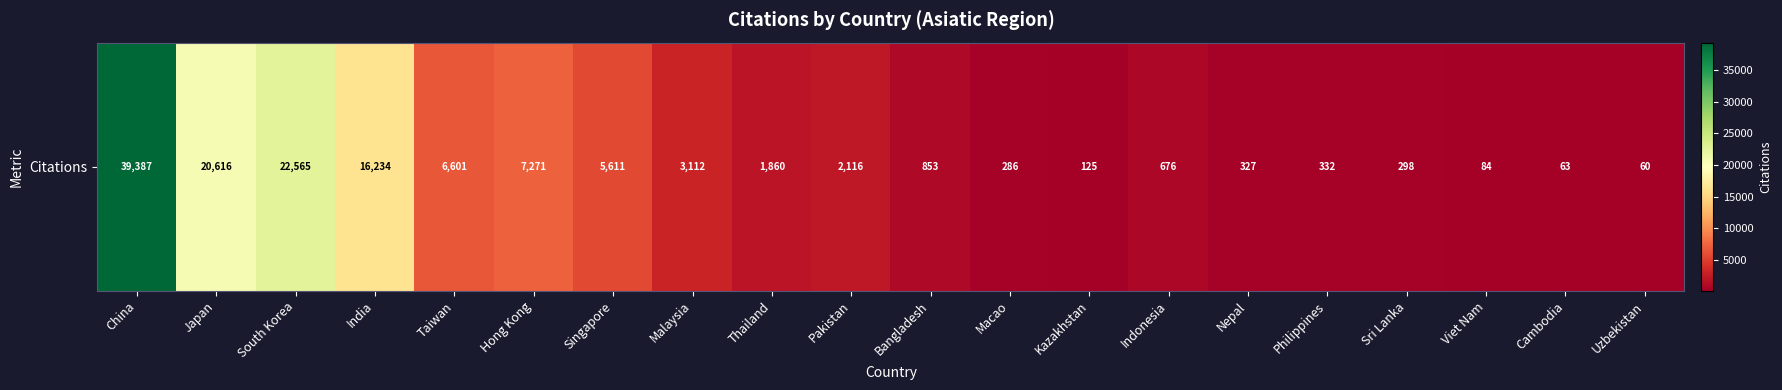

Rank the categories by value from highest to lowest.

China, South Korea, Japan, India, Hong Kong, Taiwan, Singapore, Malaysia, Pakistan, Thailand, Bangladesh, Indonesia, Philippines, Nepal, Sri Lanka, Macao, Kazakhstan, Viet Nam, Cambodia, Uzbekistan